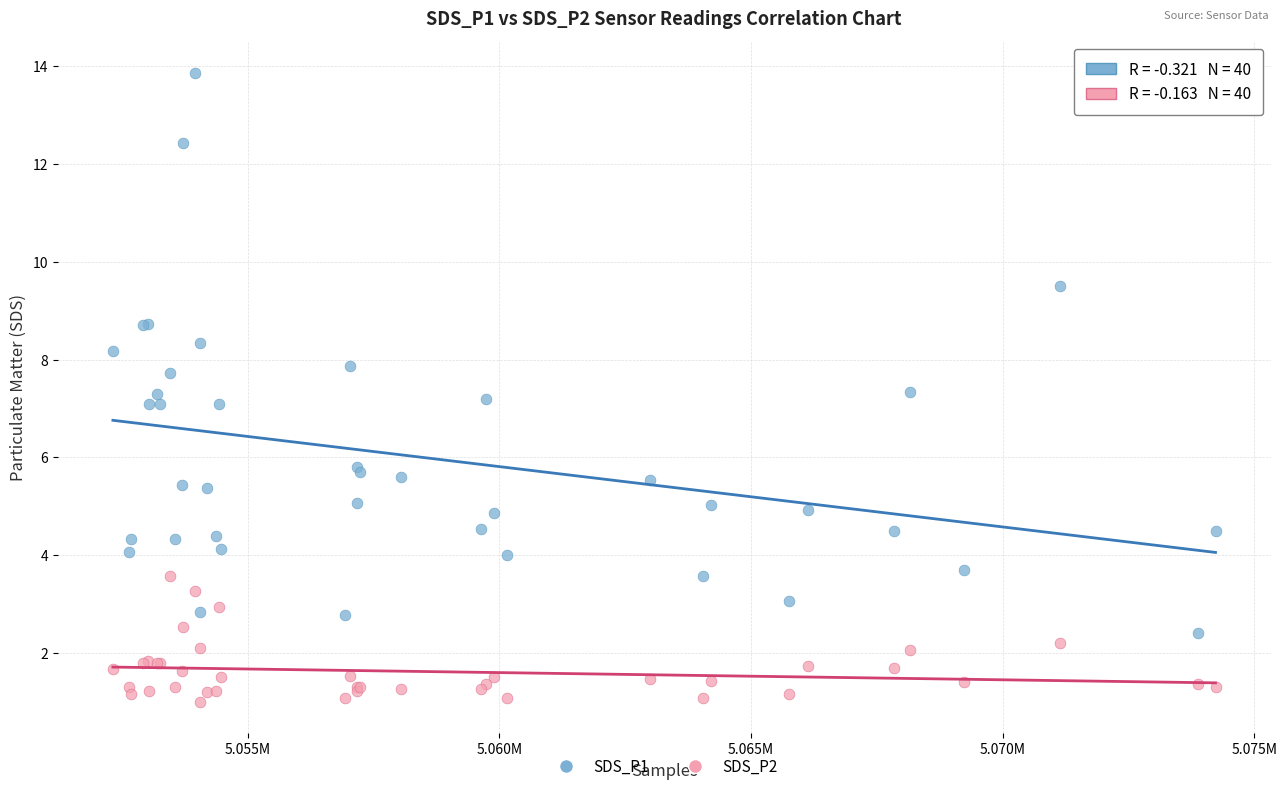

Which series has the widest spread of Y values?

SDS_P1